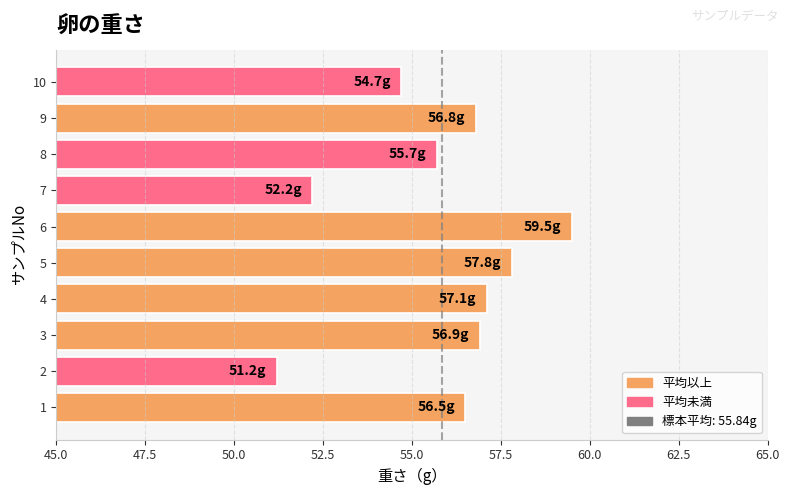

The chart shows a value of 89.2 at 10. True or false?

False